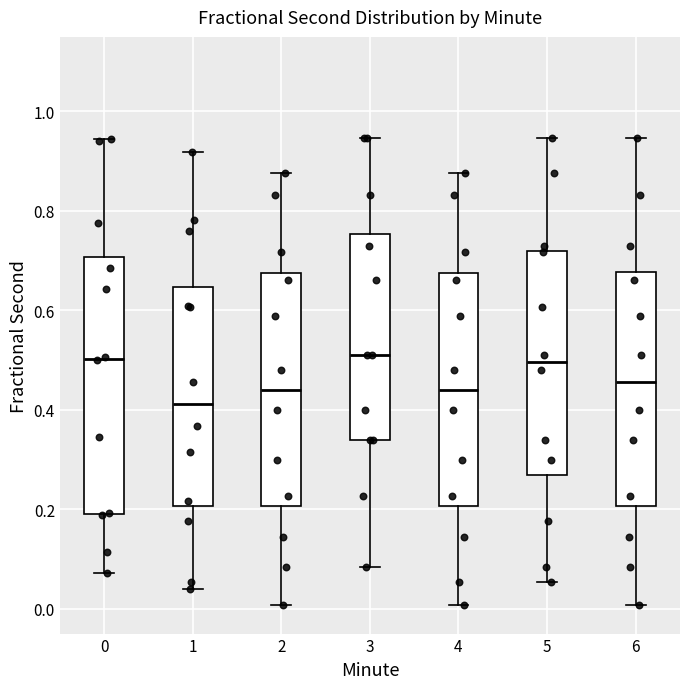

Which box has the lowest median line?

1